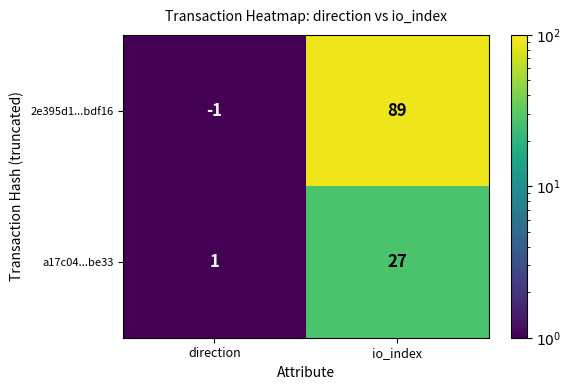

Which series has the largest range (max minus min)?

2e395d1...bdf16